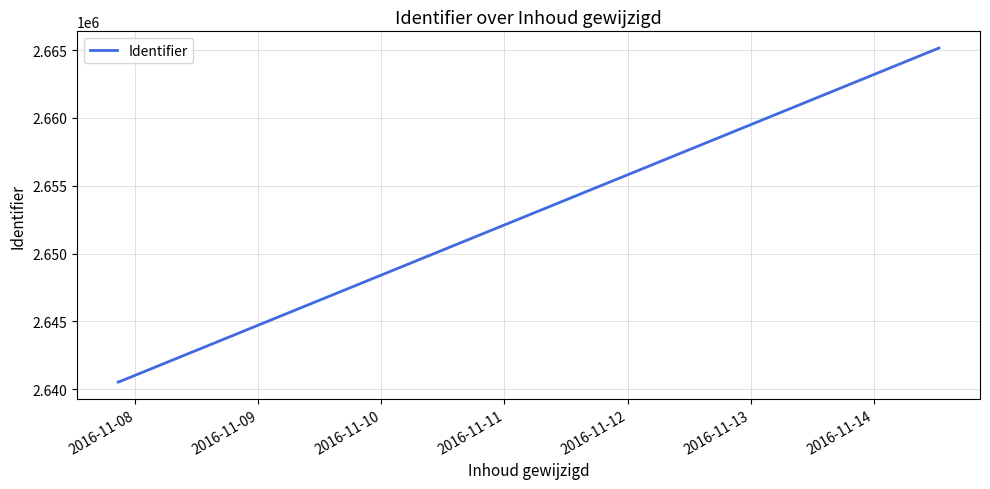

Does the chart have visible grid lines?

Yes